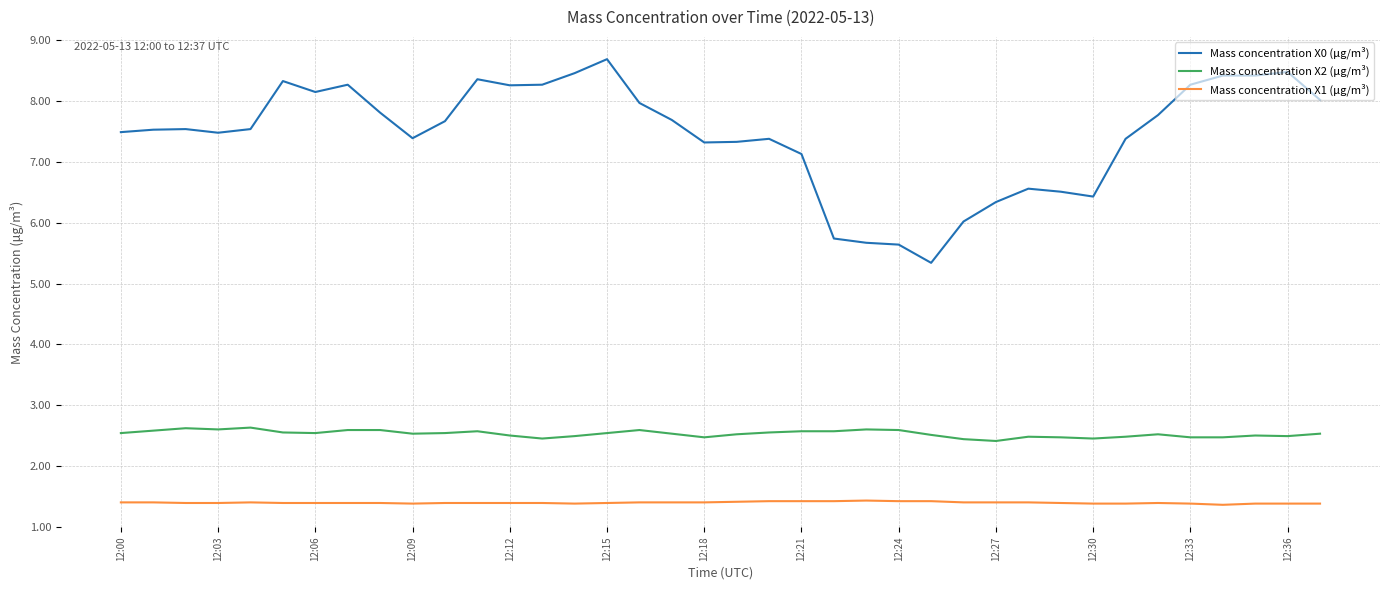

What is the greatest value displayed?

8.7